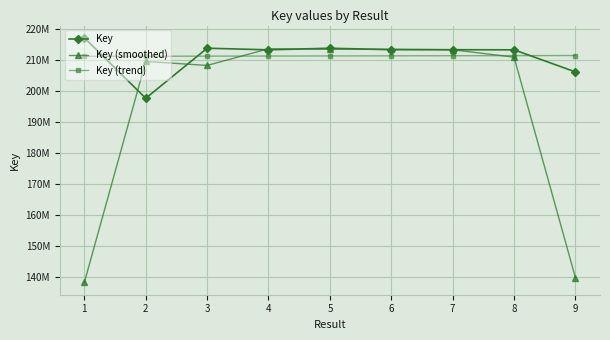

What are all the series names shown in the legend?

Key, Key (smoothed), Key (trend)